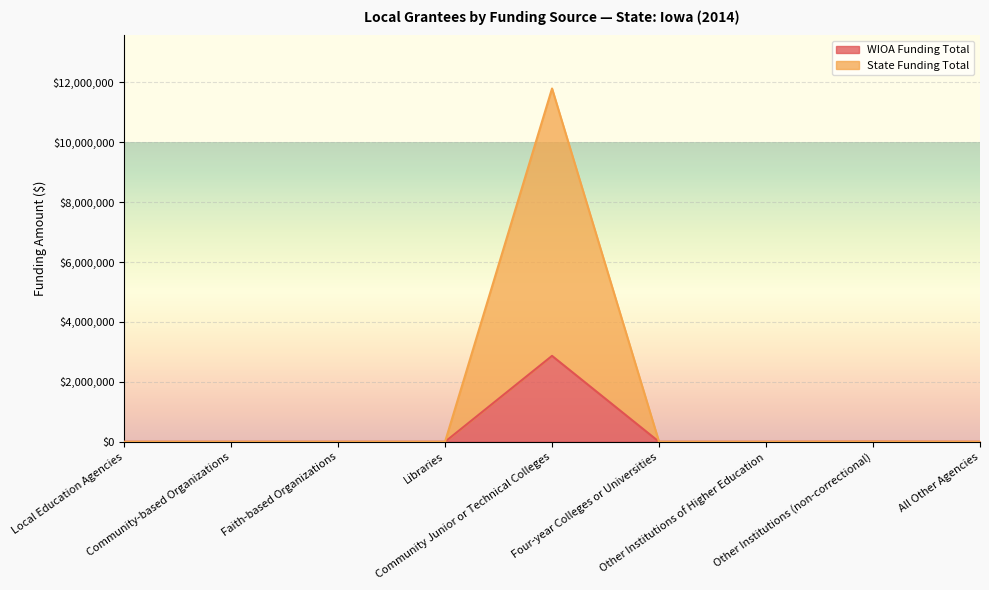

What position from the left is Faith-based Organizations?

3